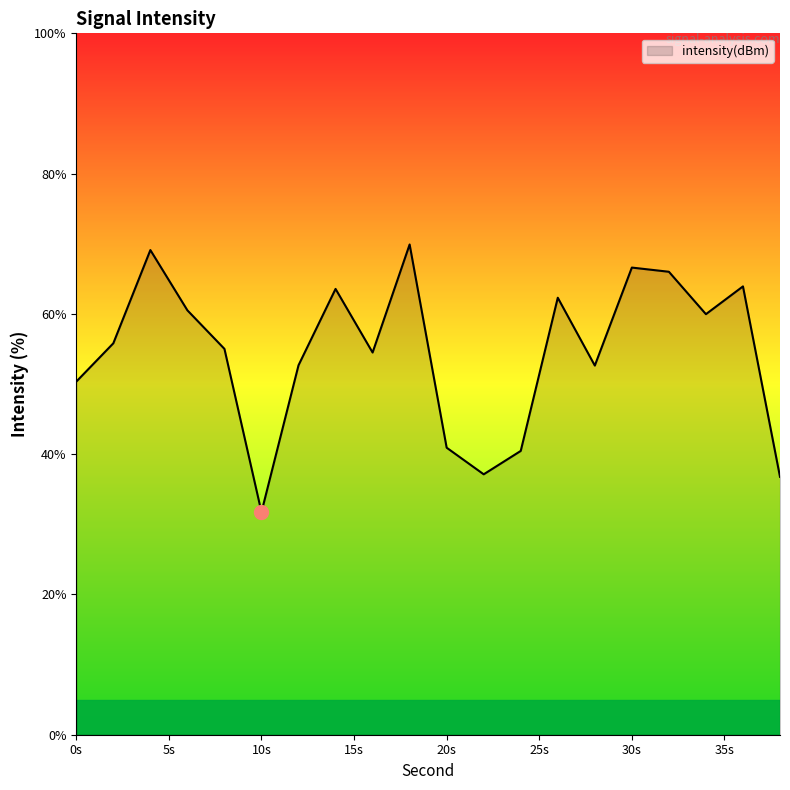

What is the greatest value displayed?

69.9